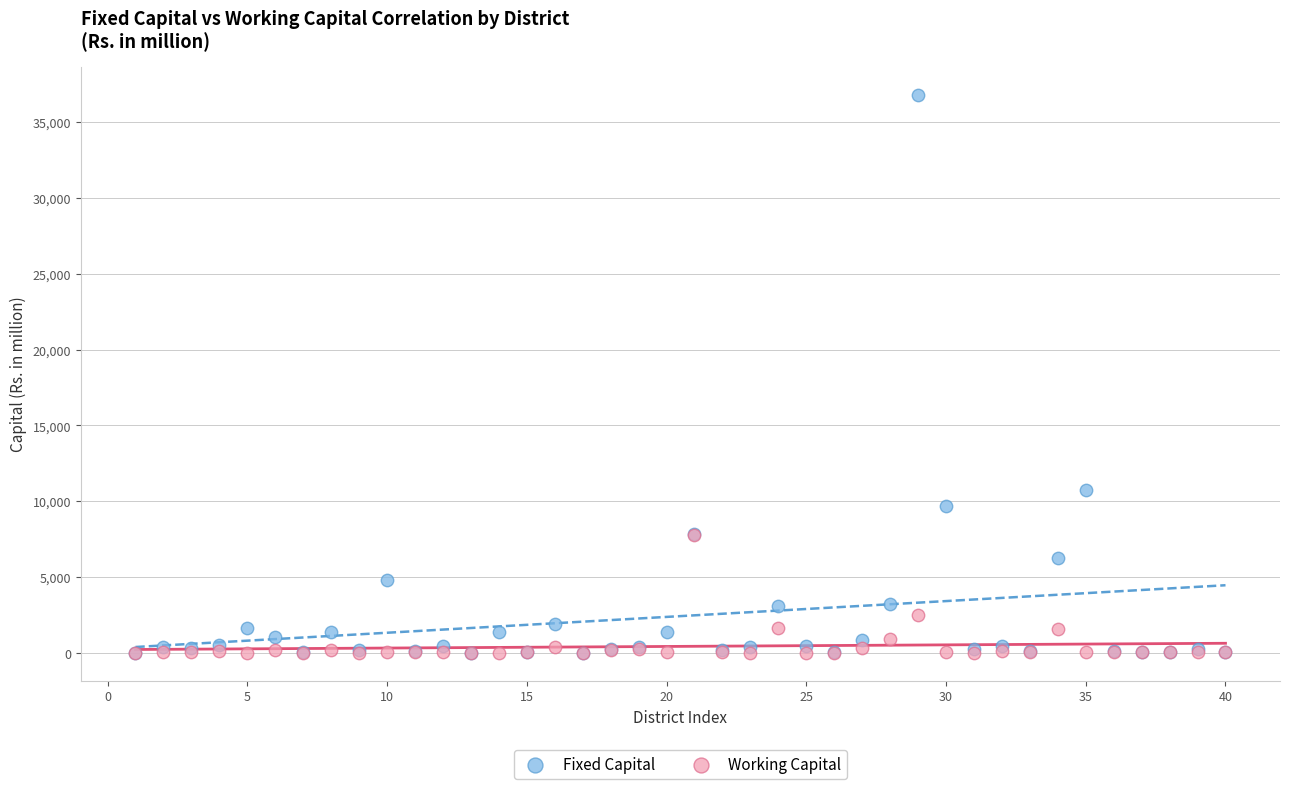

Across all series, what Y value is closest to 18407?

10729.9